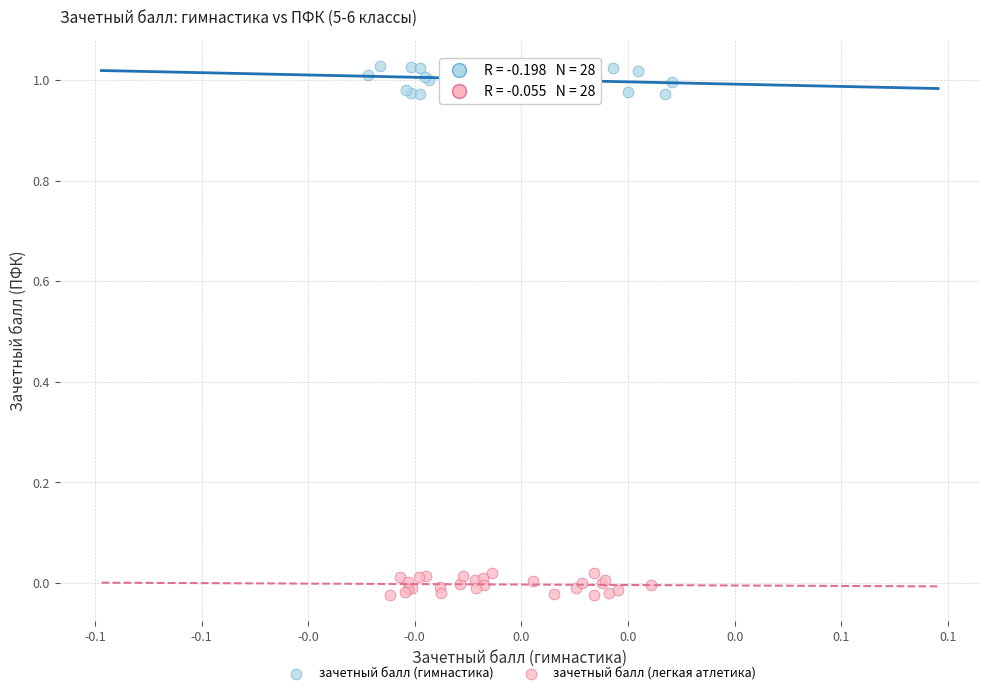

Which series has the largest Y range (max minus min)?

зачетный балл (гимнастика)